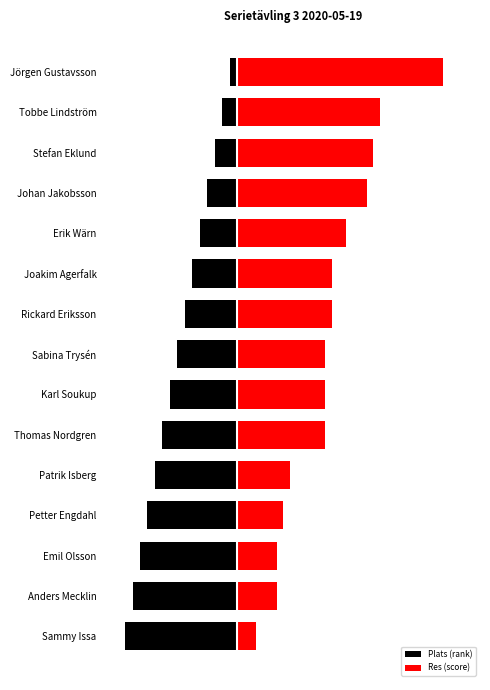

What is the approximate value of Res (score) at Patrik Isberg?

14.3